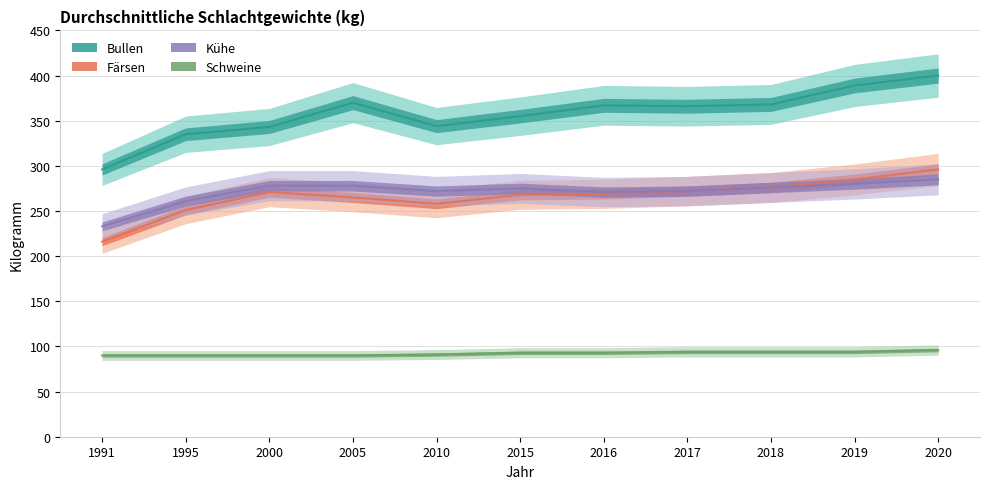

True or false: Färsen has more than 1 points higher than both neighbors.

False